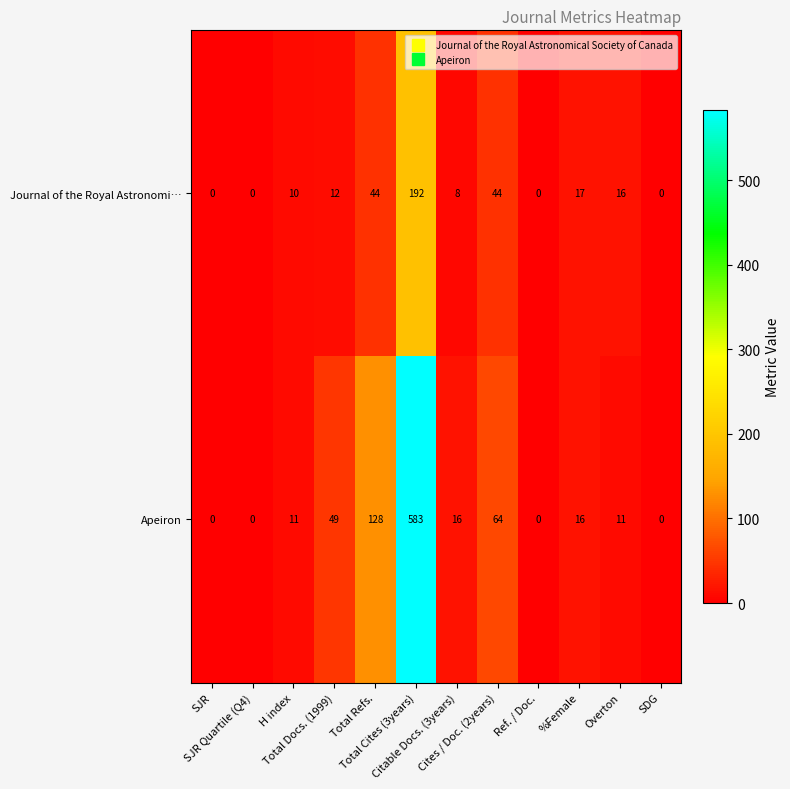

What is the sum of all Apeiron values?

878